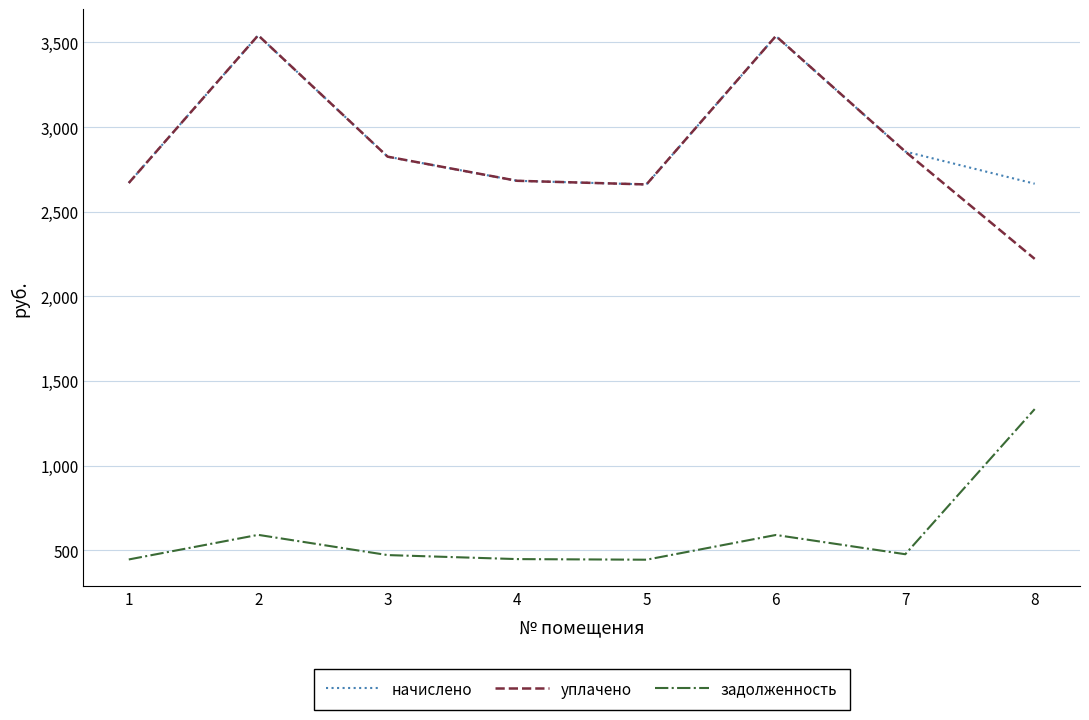

What is the difference between the уплачено values at 1 and 7?

185.8